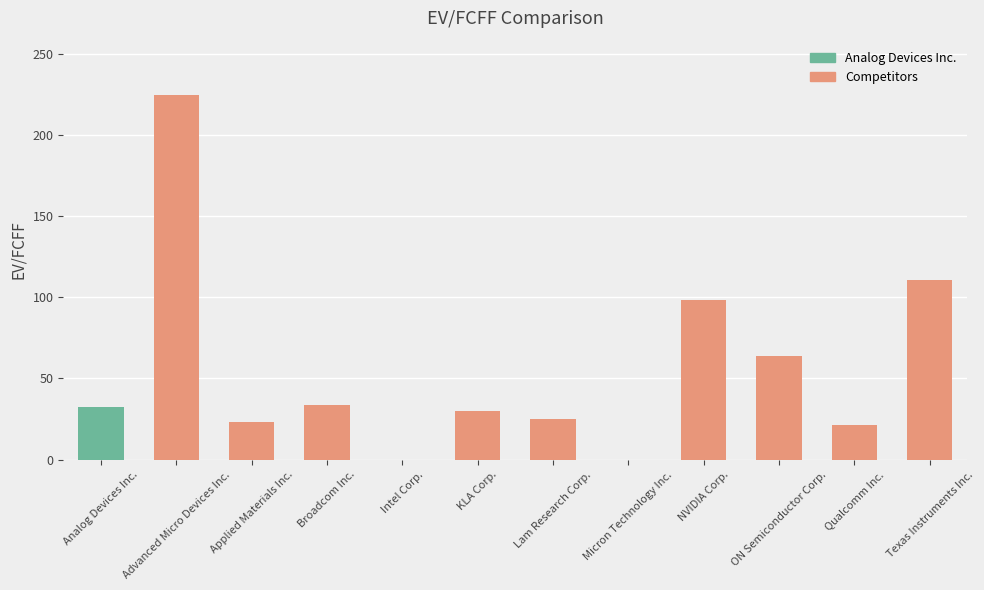

What is the change in value from Lam Research Corp. to NVIDIA Corp.?

+73.1